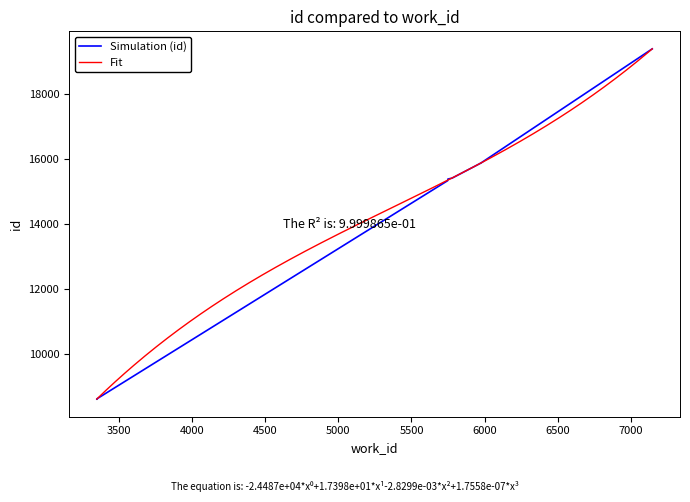

What is the greatest value displayed?

19400